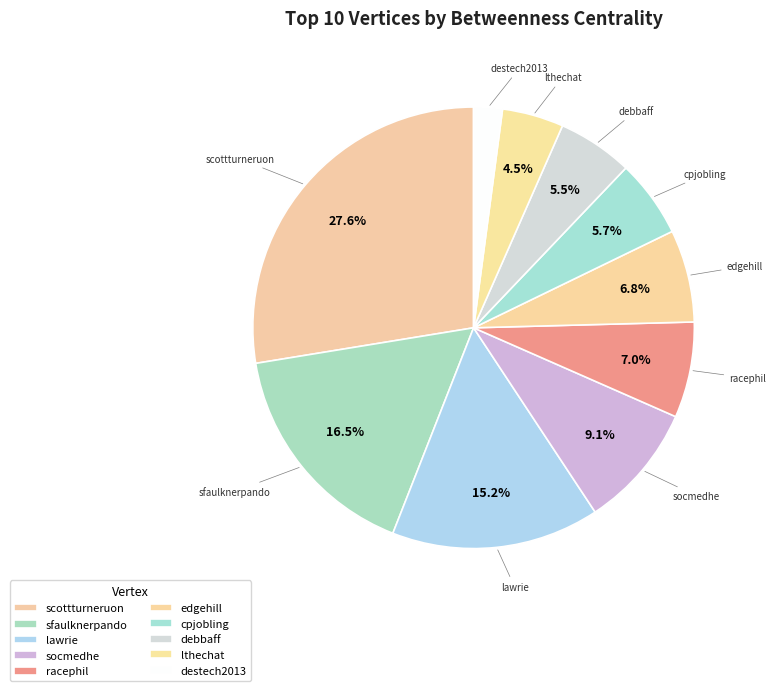

Approximately how many times larger is the value at racephil compared to debbaff?

1.3